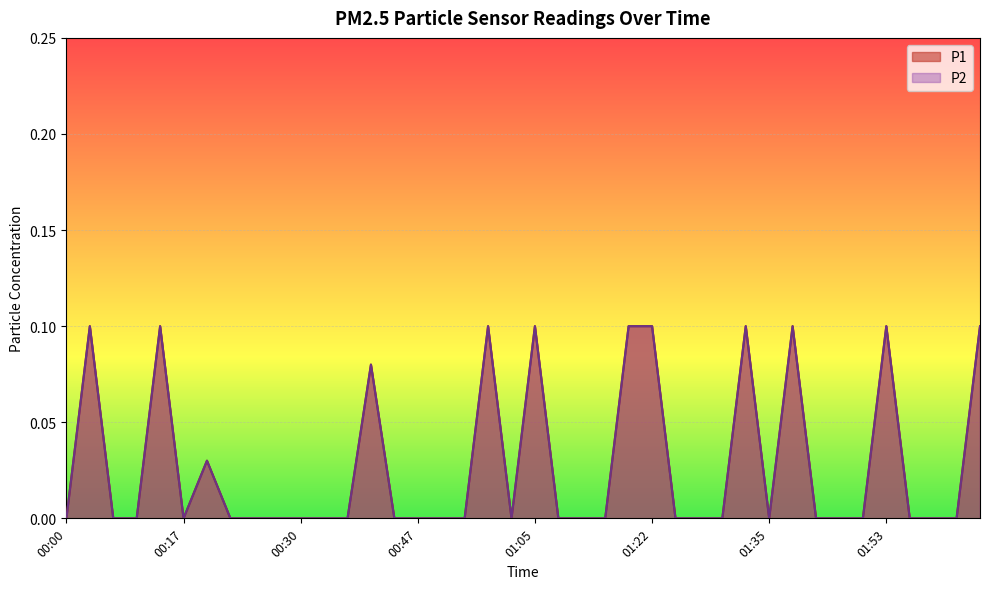

True or false: P2 and P1 intersect in this chart.

False